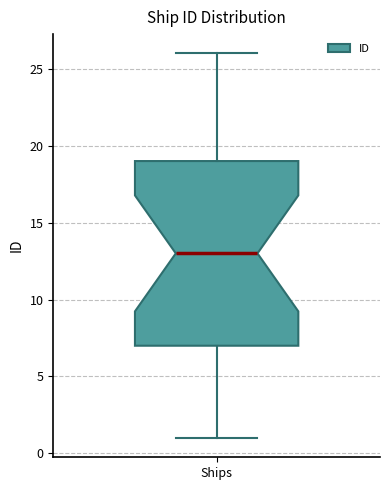

Read this box plot against the y-axis: the position of the median line, the range covered by the box, and the ends of both whiskers. The values are not printed on the chart, so give them approximately, as read against the axis.

median 13, box 7 to 19, whiskers 1 to 26